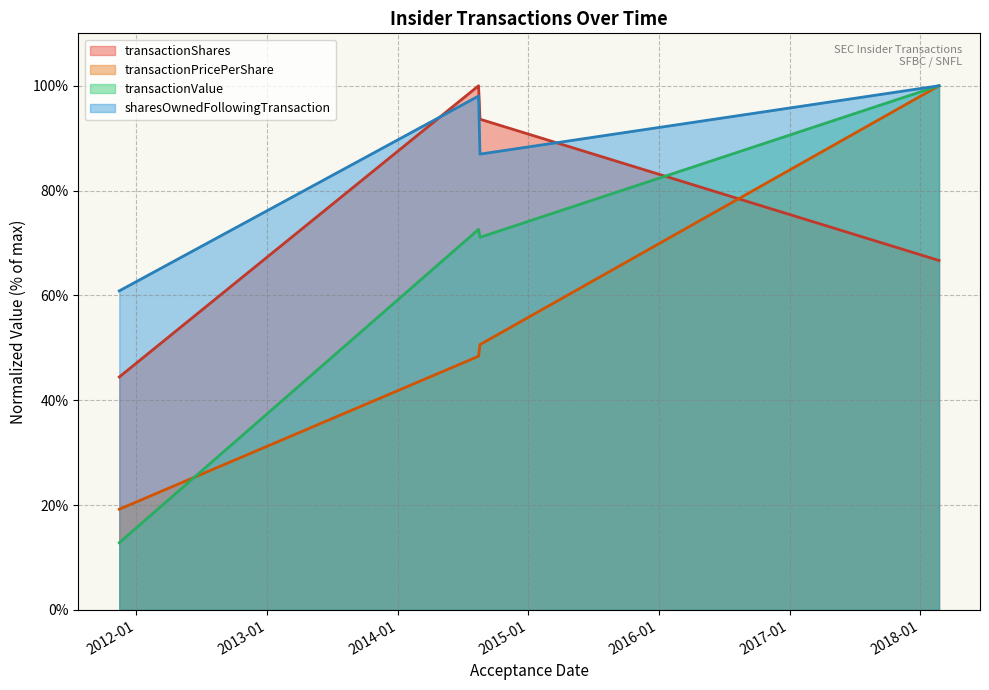

How many distinct data groups are displayed?

4